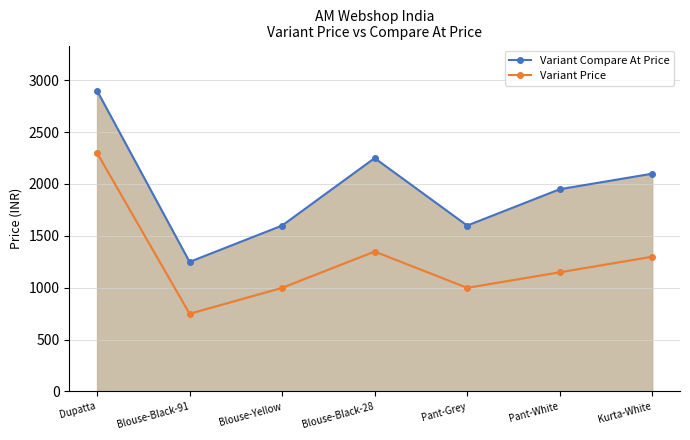

Reading left to right, extract all data points from this chart.

Variant Compare At Price: 2899	1249	1599	2249	1599	1949	2099
Variant Price: 2299	749	999	1349	999	1149	1299